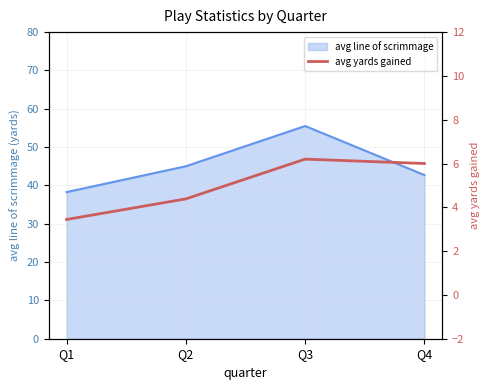

Between Q1 and Q2, which is larger?

Q2